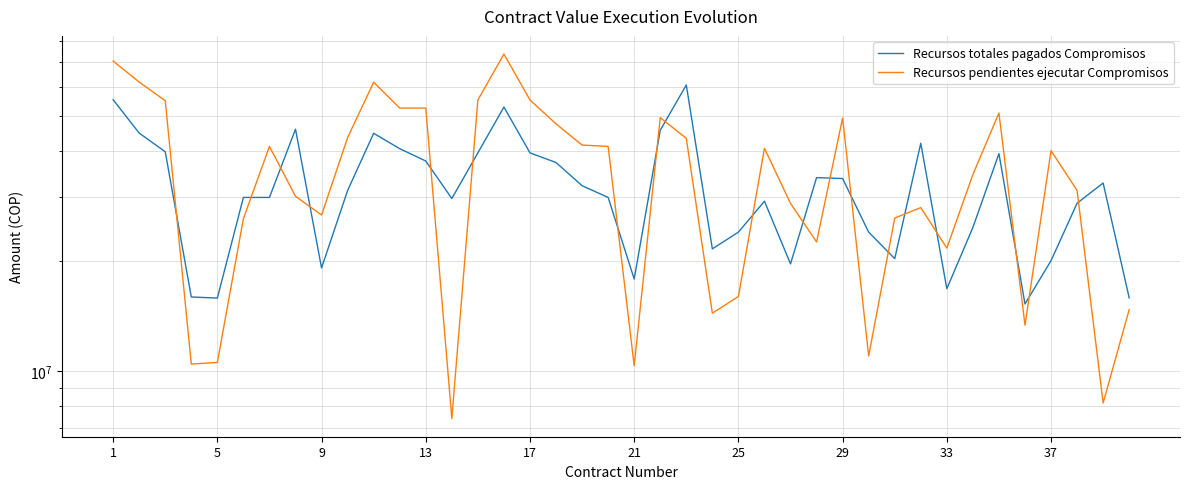

True or false: Recursos totales pagados Compromisos and Recursos pendientes ejecutar Compromisos cross at least once.

True